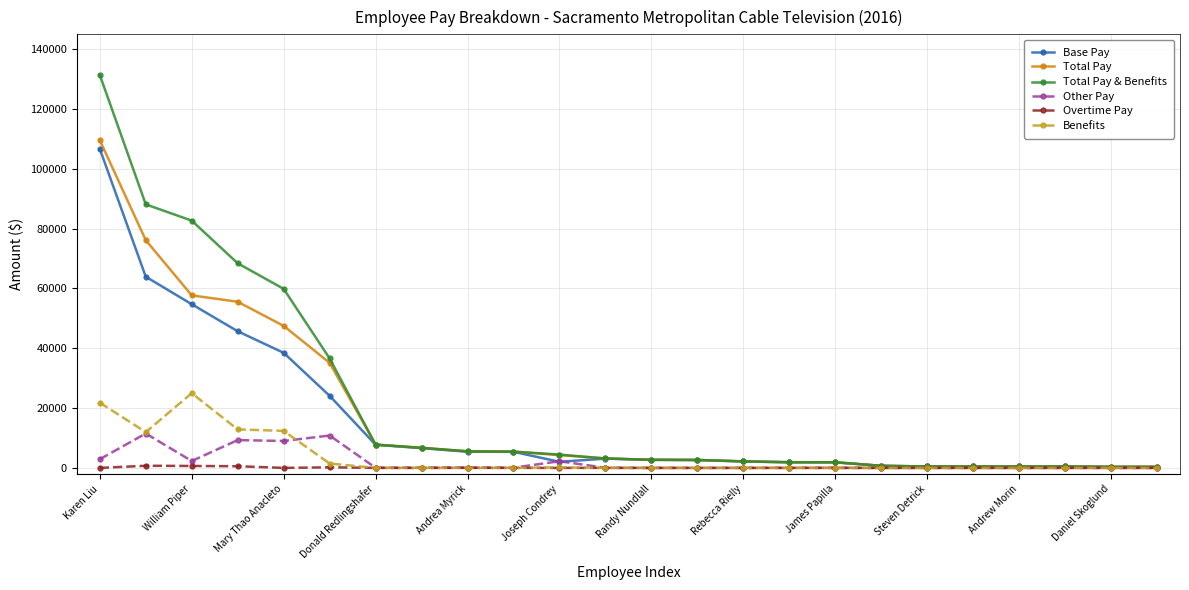

Which series has the largest range (max minus min)?

Total Pay & Benefits